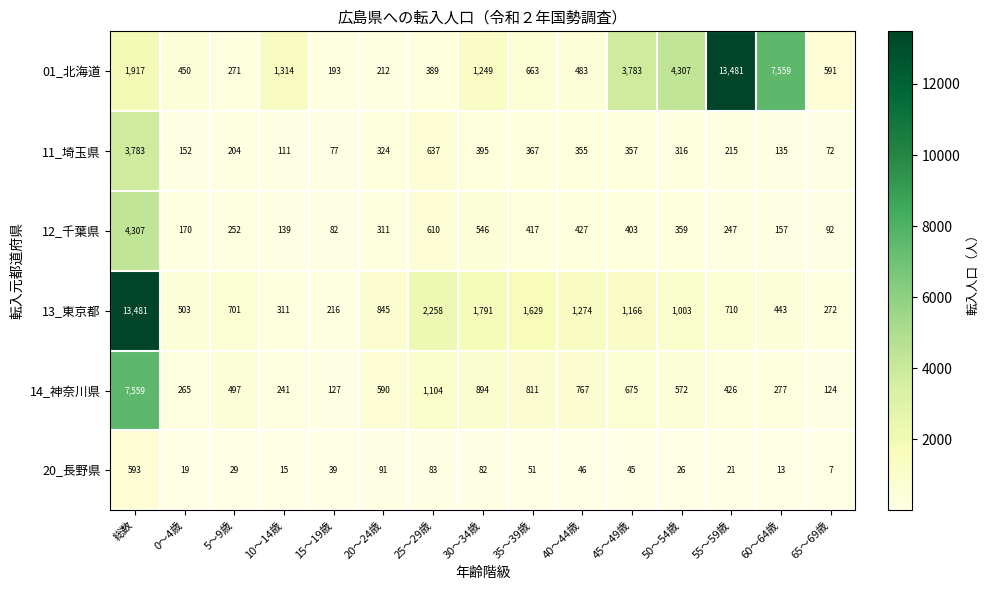

Rank the series at 55～59歳 from highest to lowest value.

01_北海道, 13_東京都, 14_神奈川県, 12_千葉県, 11_埼玉県, 20_長野県